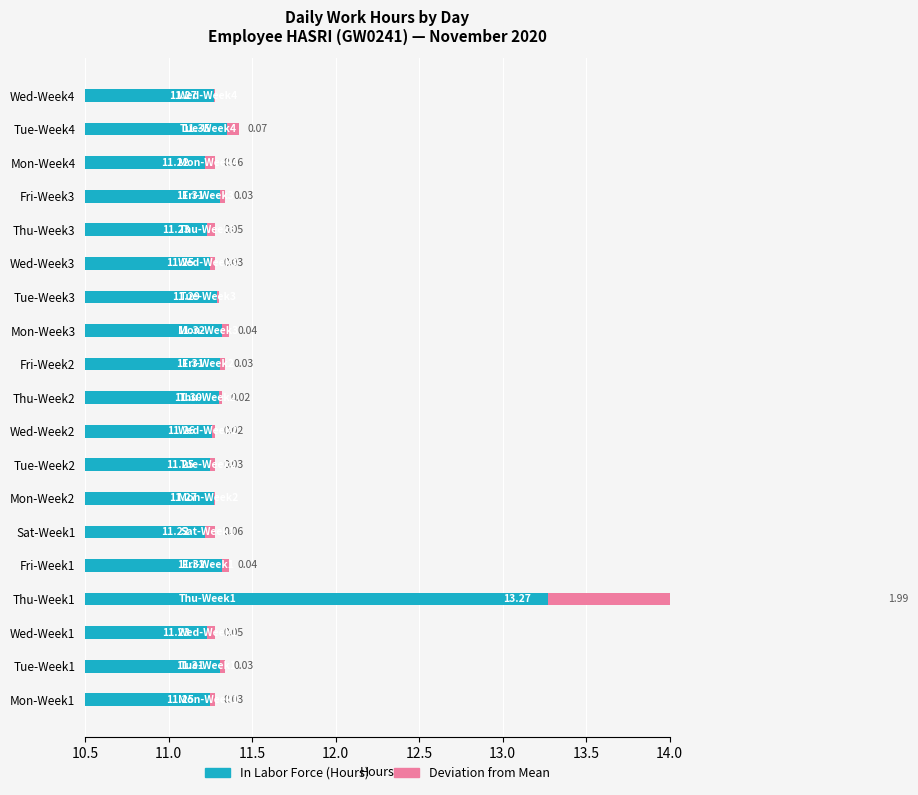

What is the difference between the maximum and minimum values in the In Labor Force series?

2.0